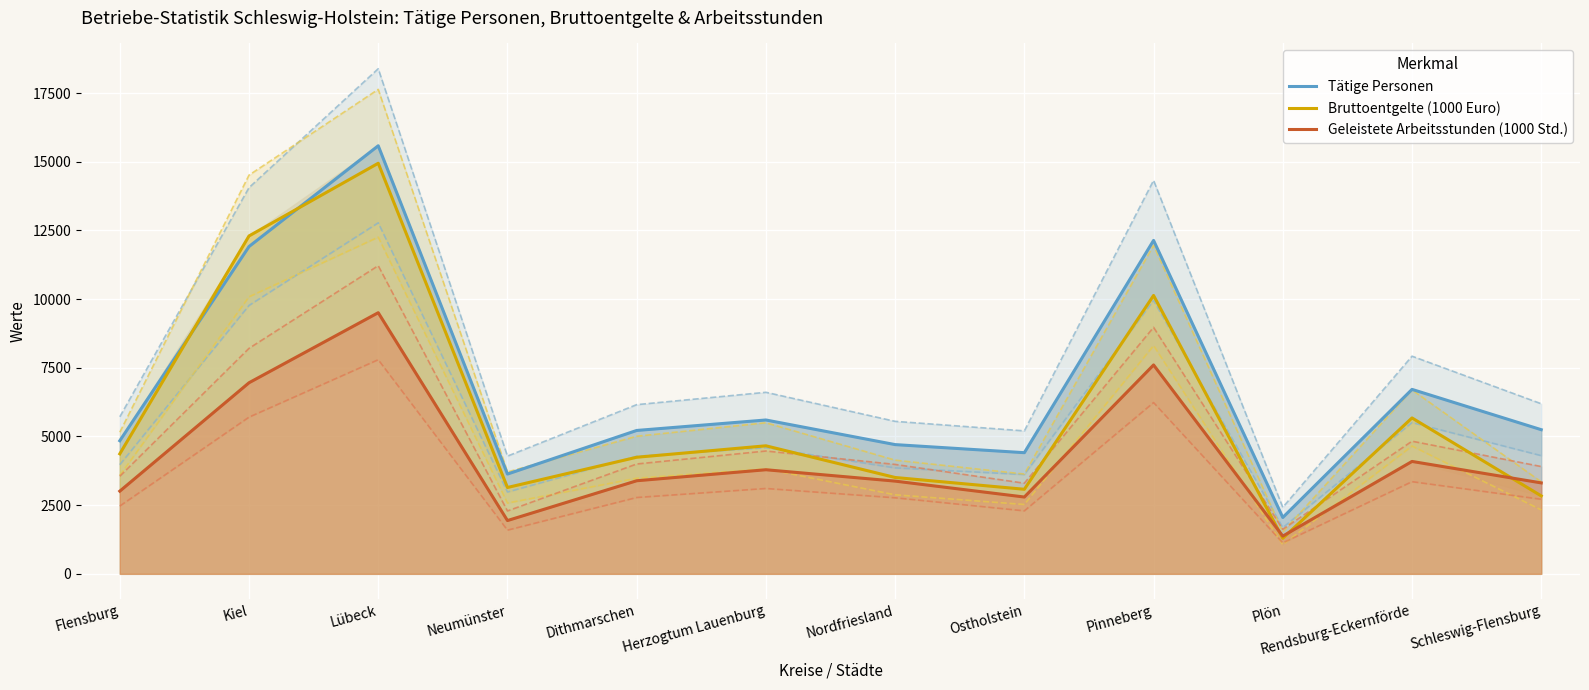

What is the sum of all Tätige Personen values?

82052.0